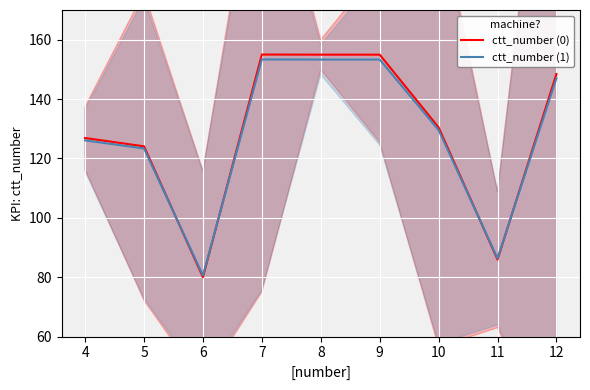

At which label is ctt_number (0) closest to 117?

5